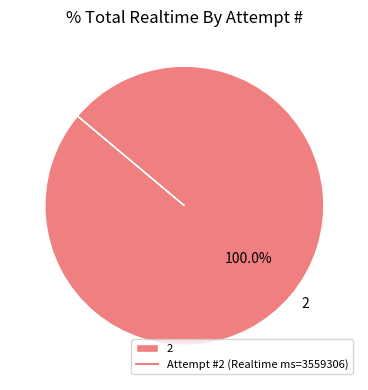

Is it true that 2 is 100% of the pie?

True